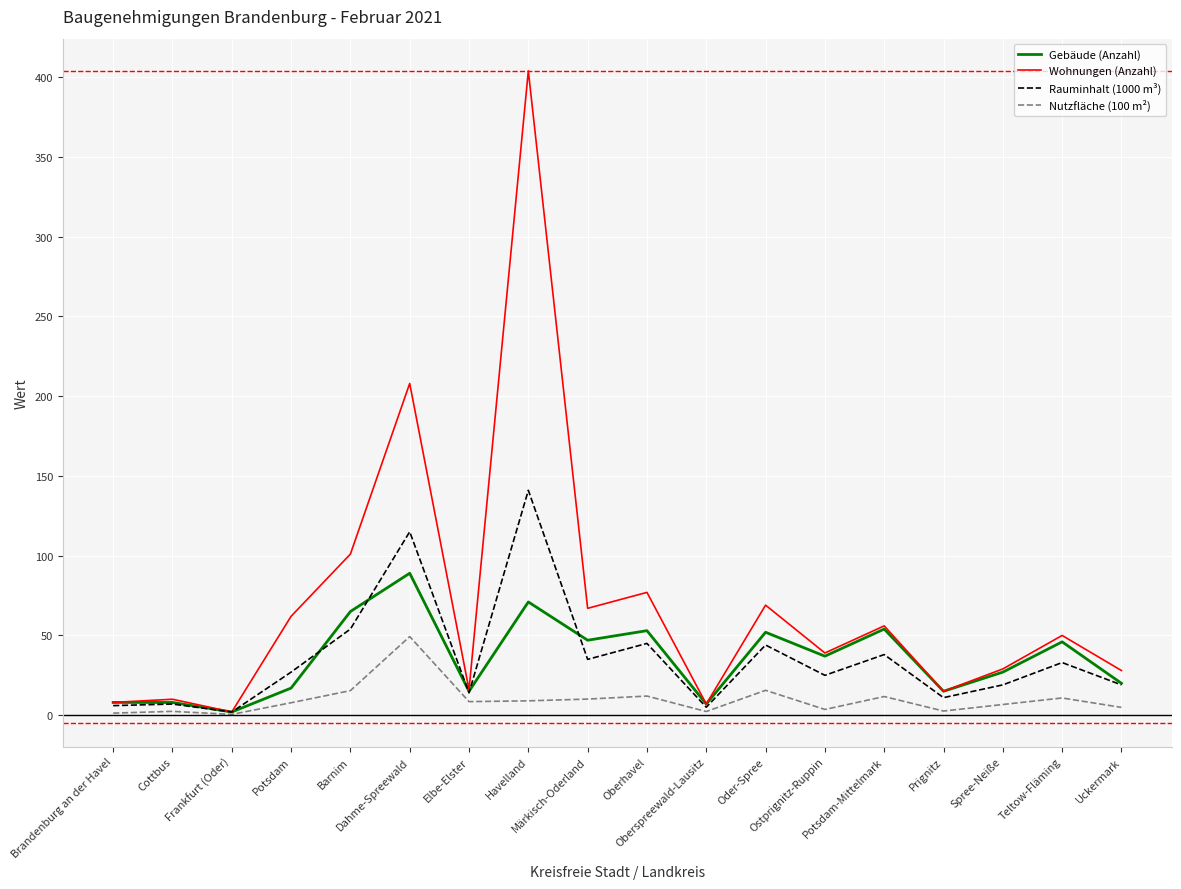

What is the maximum value for Wohnungen (Anzahl)?

404.0